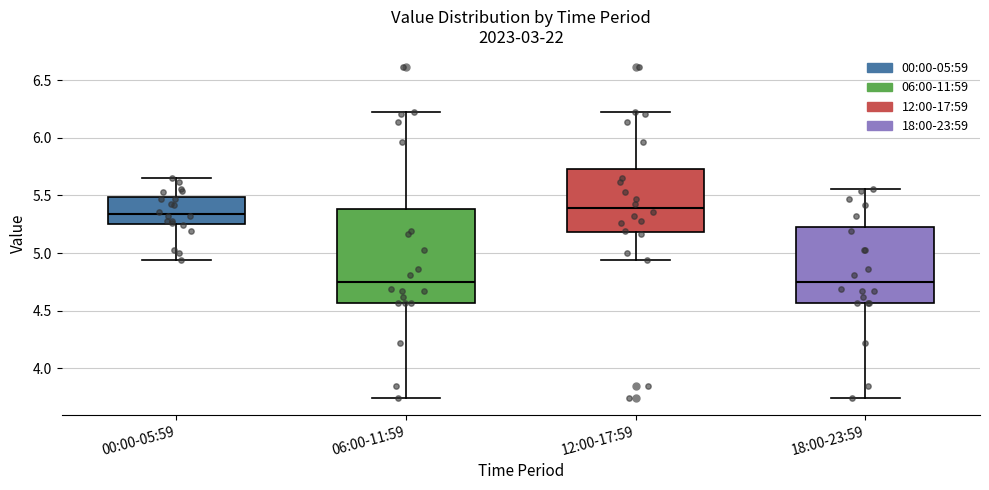

Reading left to right, transcribe this box plot: for each box, give where its median line is, the range the box spans, and where its two whiskers end, as read against the y-axis. The values are not printed on the chart, so give them approximately, as read against the axis.

00:00-05:59: median 5.35, box 5.25 to 5.50, whiskers 4.95 to 5.65
06:00-11:59: median 4.75, box 4.55 to 5.40, whiskers 3.75 to 6.20
12:00-17:59: median 5.40, box 5.20 to 5.75, whiskers 4.95 to 6.20
18:00-23:59: median 4.75, box 4.55 to 5.20, whiskers 3.75 to 5.55